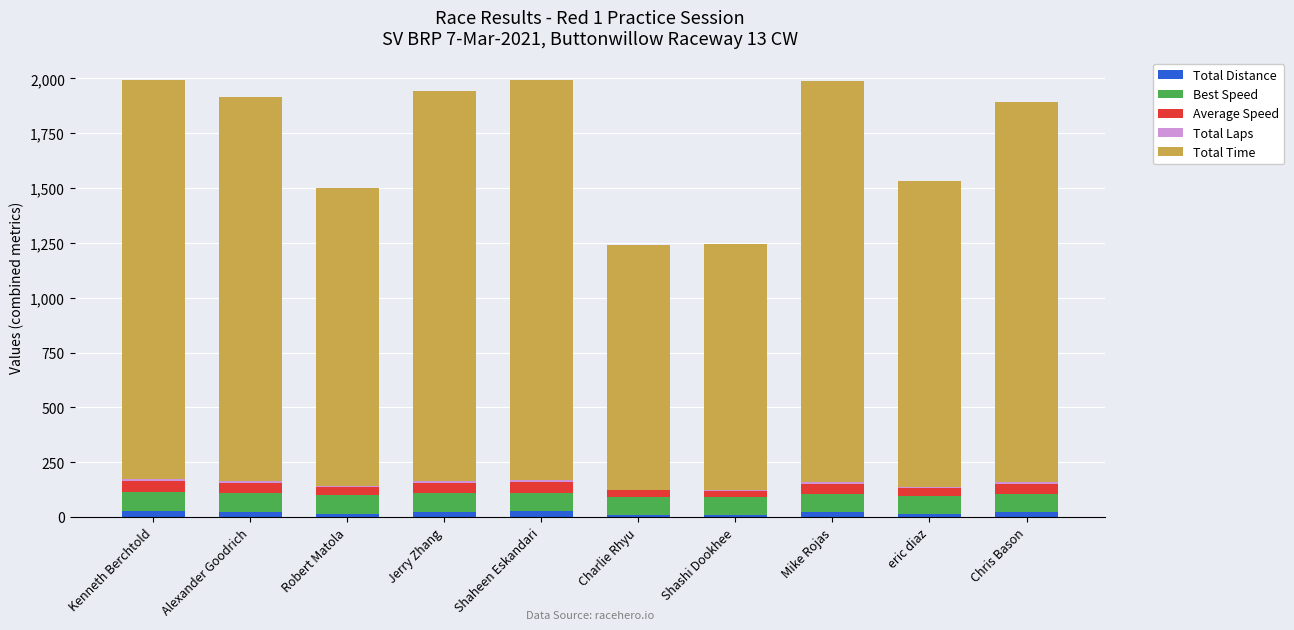

What is the sum of all Total Distance values?

188.1